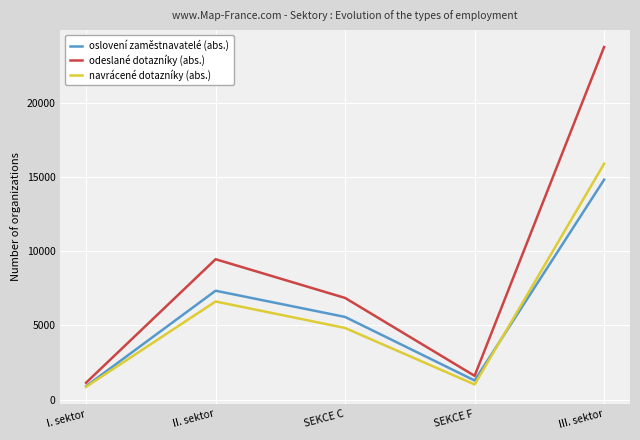

The oslovení zaměstnavatelé (abs.) series shows 14815 at III. sektor. True or false?

True